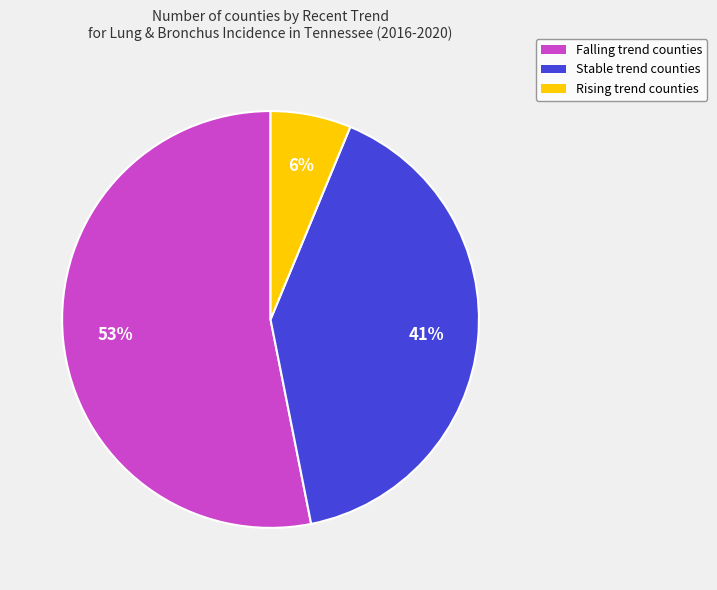

Does any single category account for the majority?

Yes